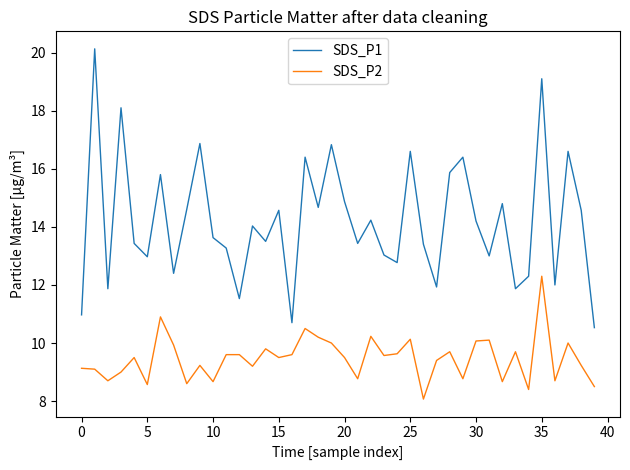

Rank the series by their average value, from highest to lowest.

SDS_P1, SDS_P2